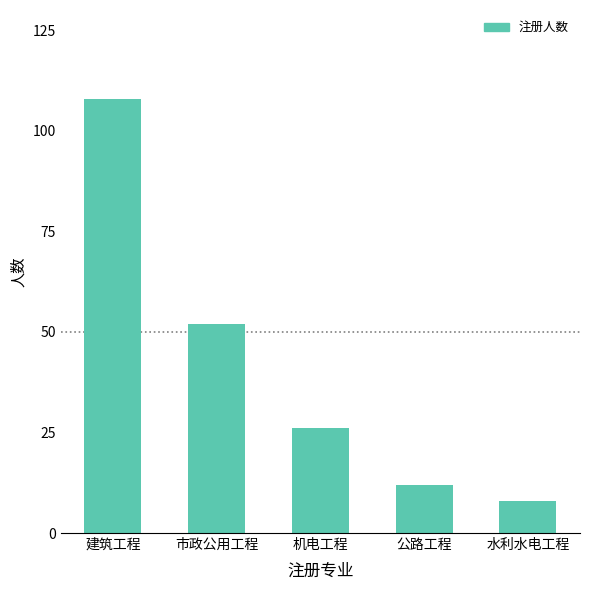

What is the sum of the values at 水利水电工程 and 机电工程?

34